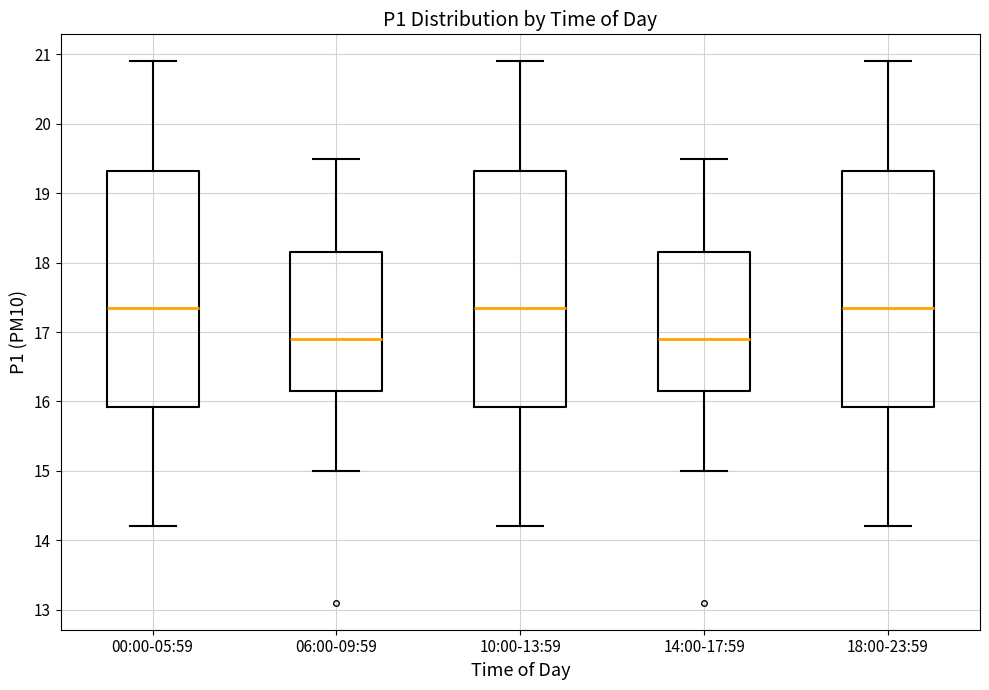

Reading left to right, read every box against the y-axis: the position of its median line, the range the box covers, and the ends of its whiskers. The values are not printed on the chart, so give them approximately, as read against the axis.

00:00-05:59: median 17.4, box 15.9 to 19.3, whiskers 14.2 to 20.9
06:00-09:59: median 16.9, box 16.2 to 18.2, whiskers 15.0 to 19.5
10:00-13:59: median 17.4, box 15.9 to 19.3, whiskers 14.2 to 20.9
14:00-17:59: median 16.9, box 16.2 to 18.2, whiskers 15.0 to 19.5
18:00-23:59: median 17.4, box 15.9 to 19.3, whiskers 14.2 to 20.9